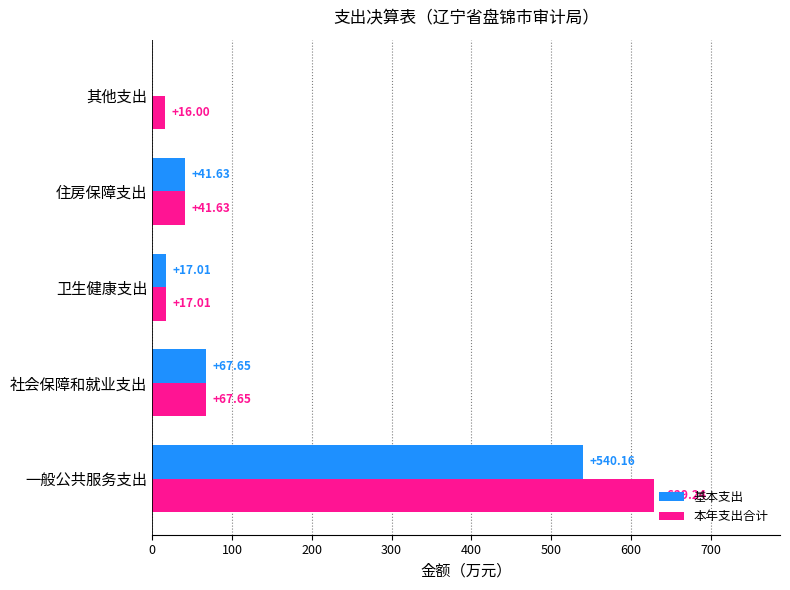

Which series changed the most between 一般公共服务支出 and 其他支出?

本年支出合计